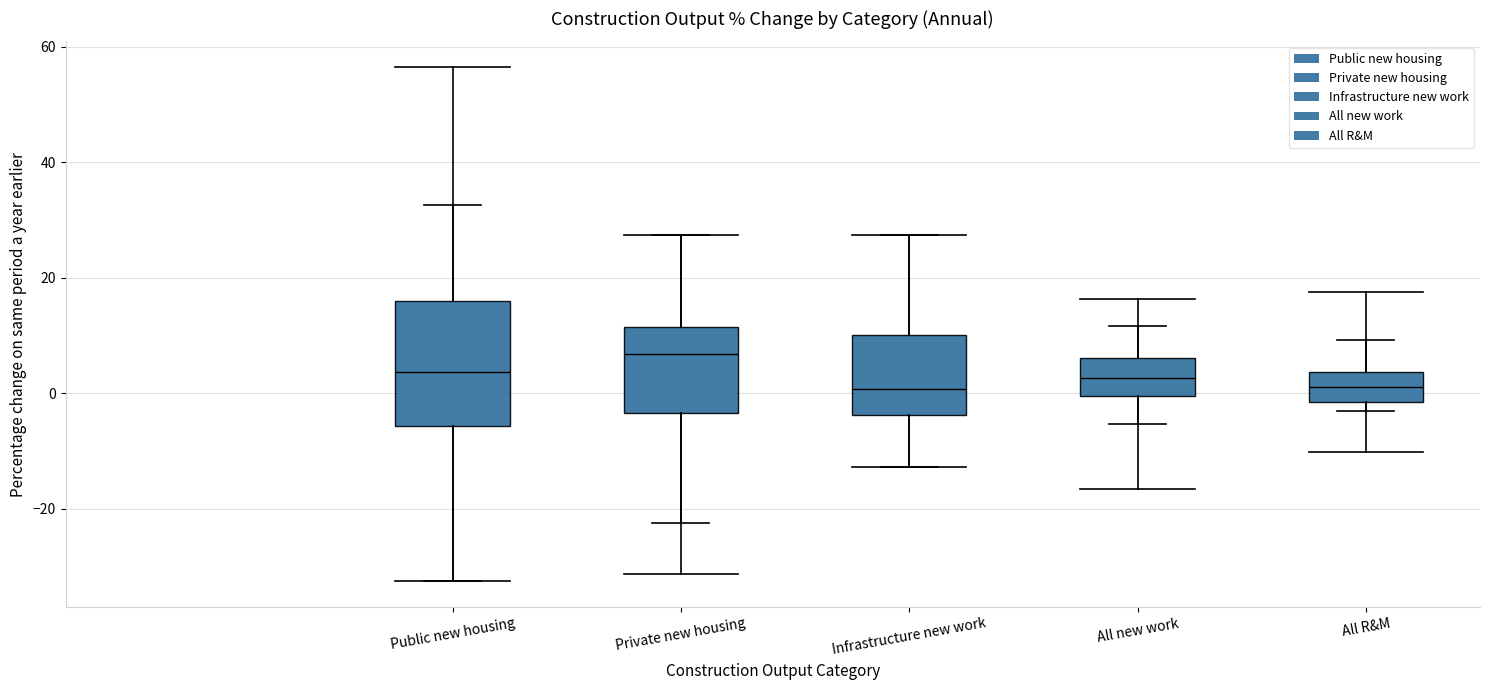

Which box has the highest median line?

Private new housing